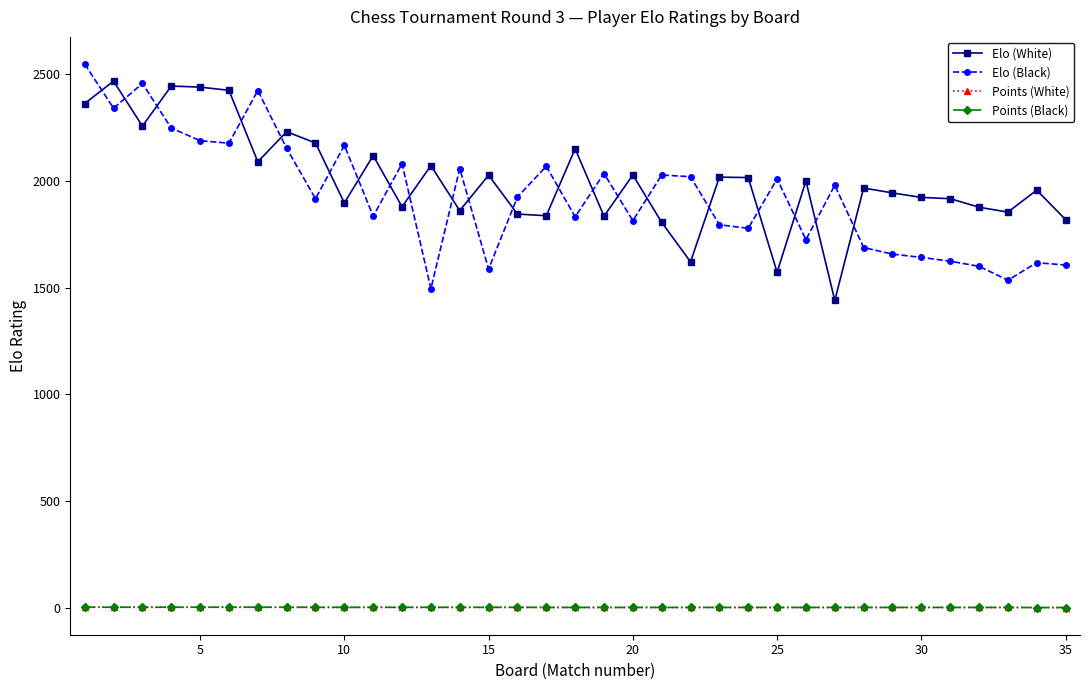

What is the highest value of the Elo (Black) series?

2548.0